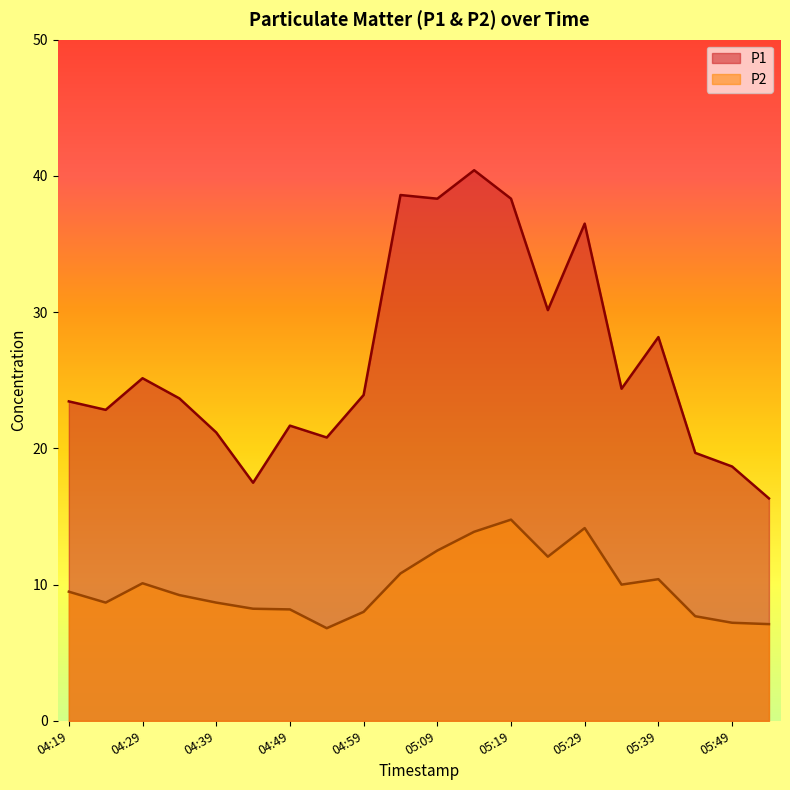

What is the sum of the P2 values at 05:44 and 04:29?

17.8